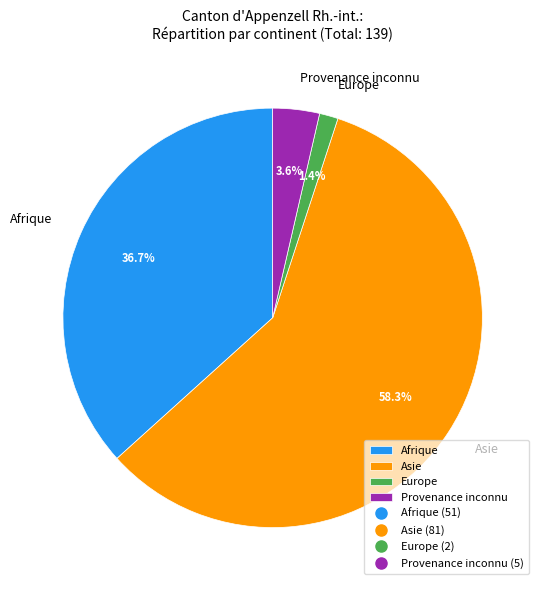

Do Provenance inconnu and Europe together represent more than half of the pie?

No